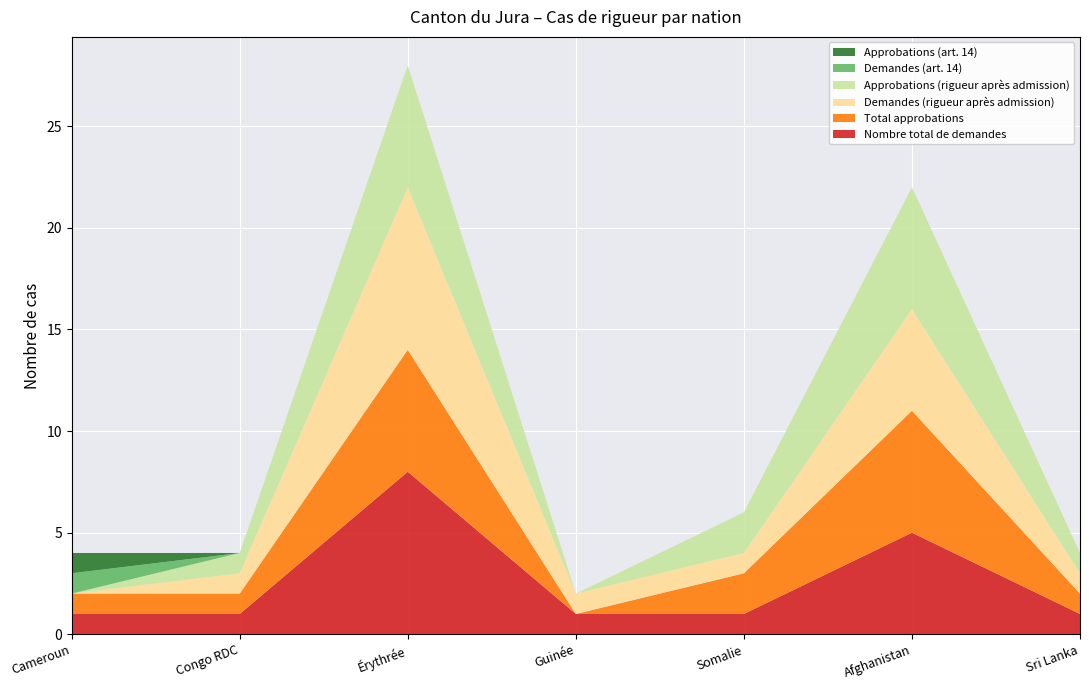

Reading left to right, extract all data points from this chart.

Nombre total de demandes: 1	1	8	1	1	5	1
Total approbations: 1	1	6	0	2	6	1
Demandes (rigueur après admission): 0	1	8	1	1	5	1
Approbations (rigueur après admission): 0	1	6	0	2	6	1
Demandes (art. 14): 1	0	0	0	0	0	0
Approbations (art. 14): 1	0	0	0	0	0	0